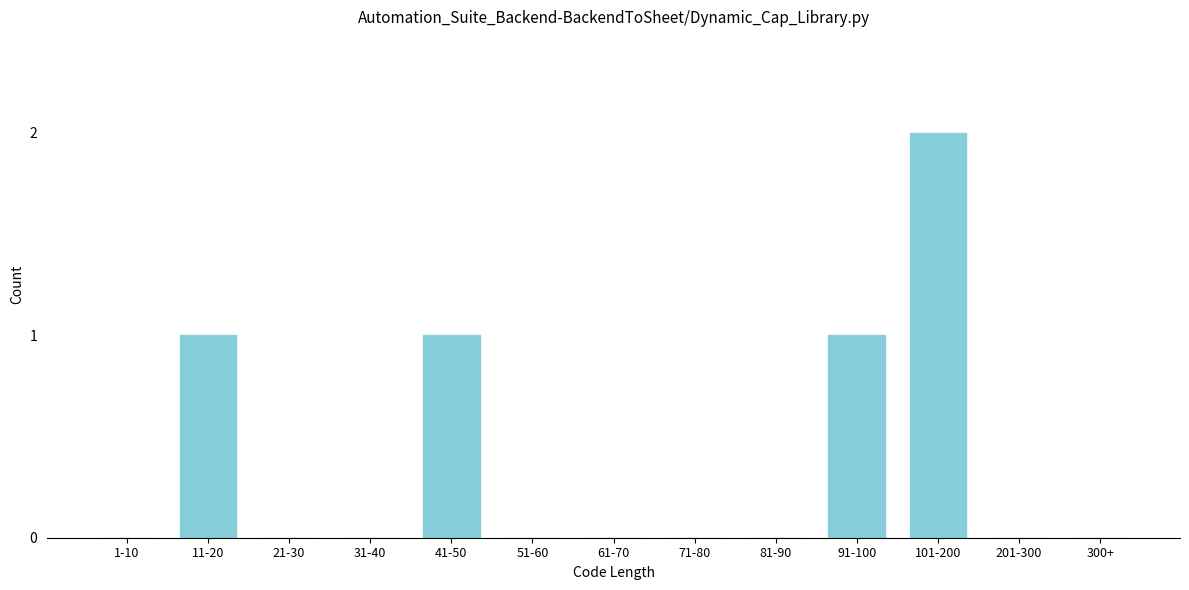

Reading left to right, transcribe all the data shown in this chart.

1-10=0	11-20=1	21-30=0	31-40=0	41-50=1	51-60=0	61-70=0	71-80=0	81-90=0	91-100=1	101-200=2	201-300=0	300+=0